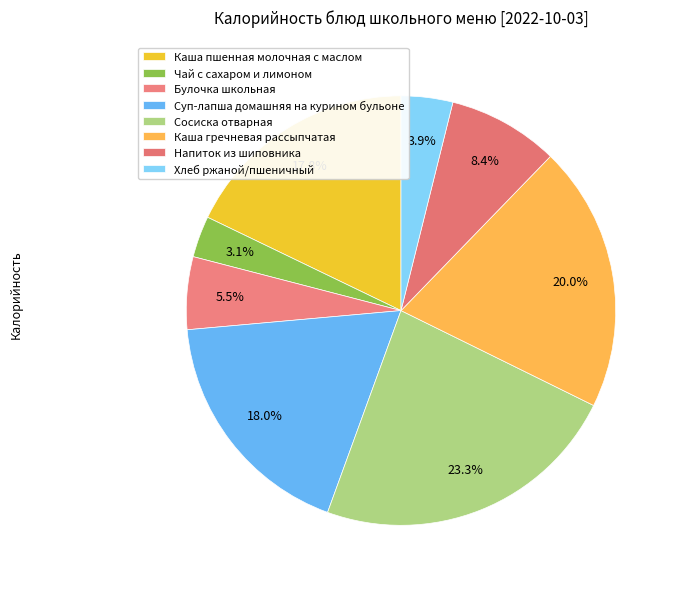

How many slices are in this pie chart?

8